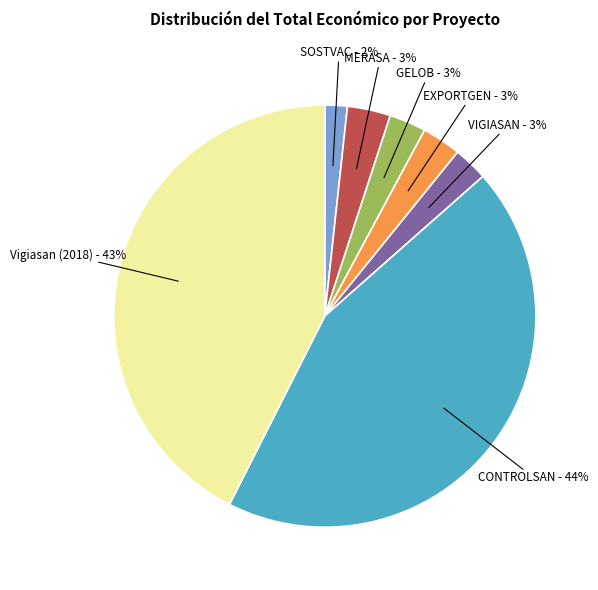

Combined, do Vigiasan (2018) and VIGIASAN account for over 50%?

No